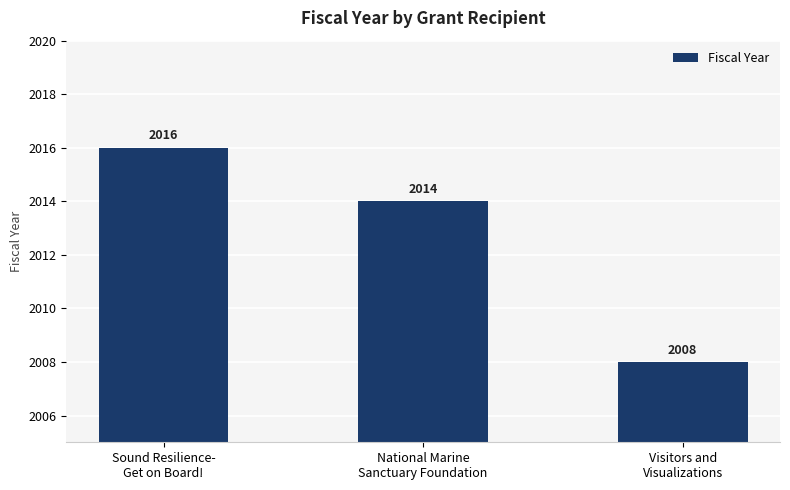

Which label corresponds to the largest value in the chart?

Sound Resilience-
Get on Board!